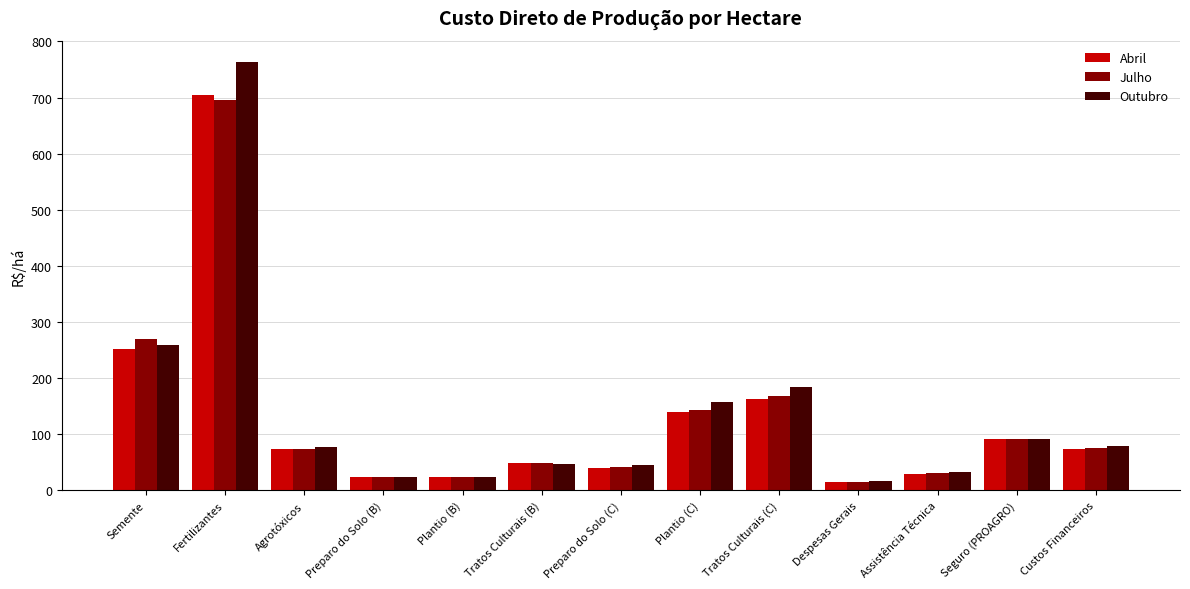

Are the bars grouped side by side (vs. stacked)?

Yes